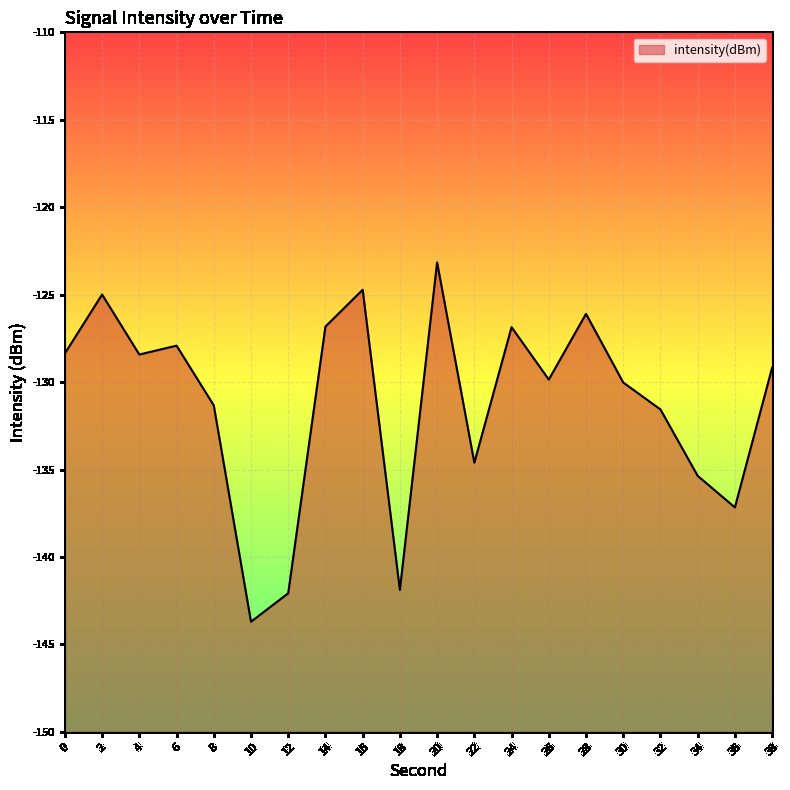

What is the change in value from 2 to 38?

-4.2